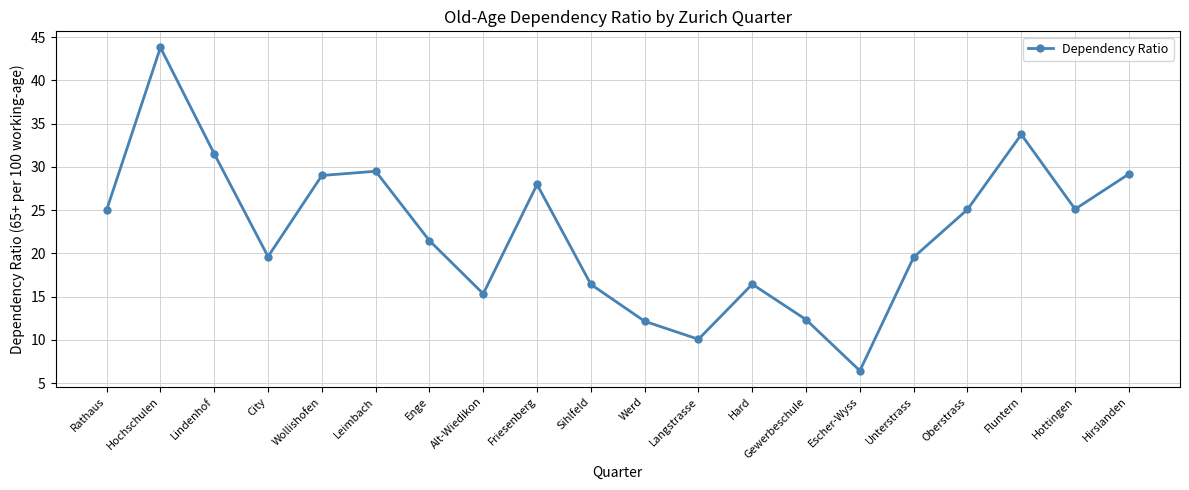

True or false: there are more than 1 points higher than both neighbors.

True